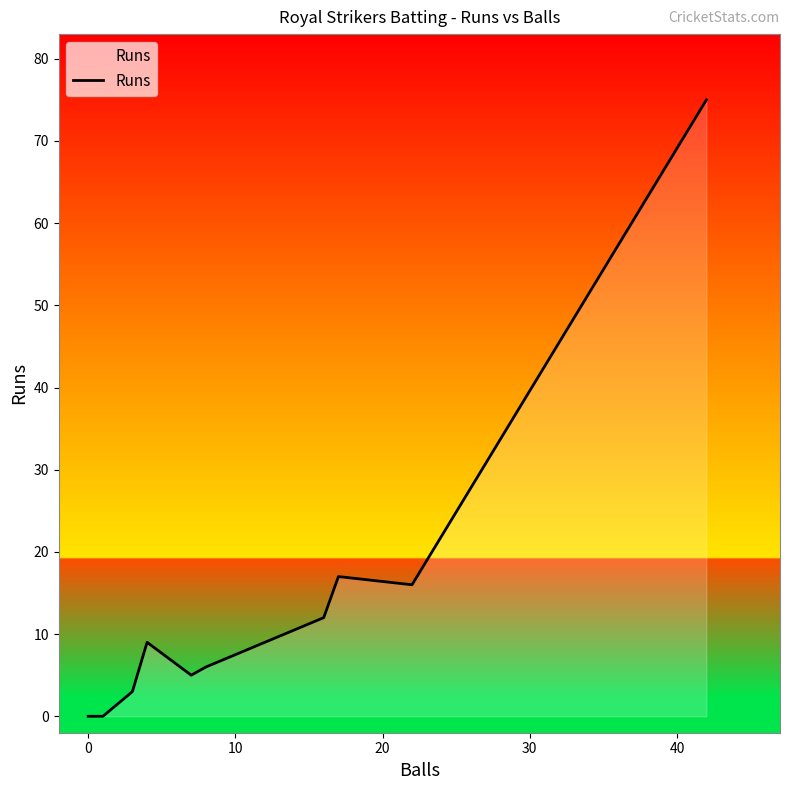

How many positive values are there?

8